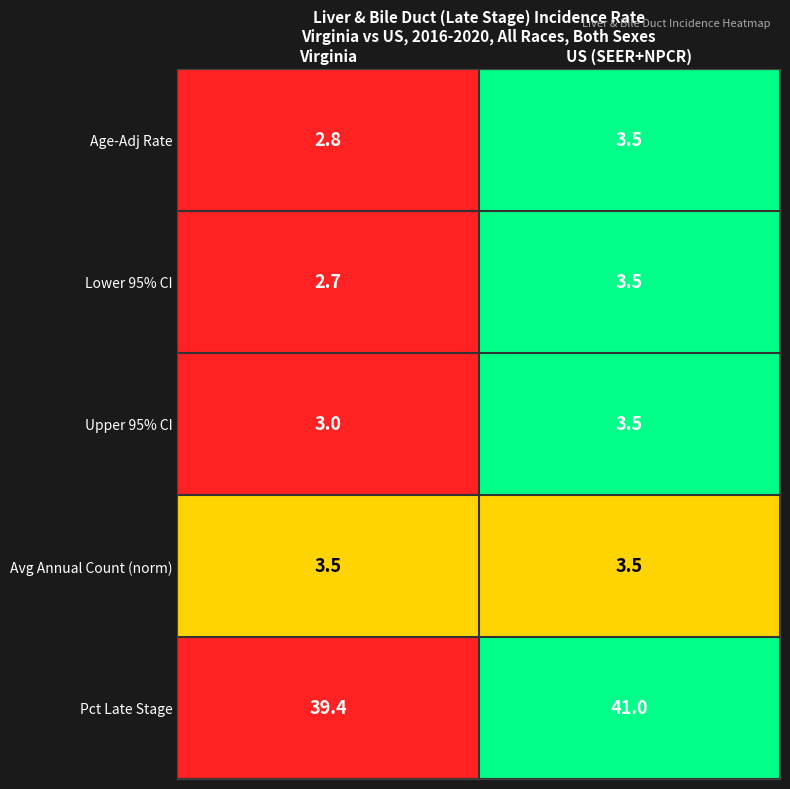

Reading left to right, list all the values displayed in this chart.

Age-Adj Rate: 2.8	3.5
Lower 95% CI: 2.7	3.5
Upper 95% CI: 3.0	3.5
Avg Annual Count (norm): 3.5	3.5
Pct Late Stage: 39.4	41.0